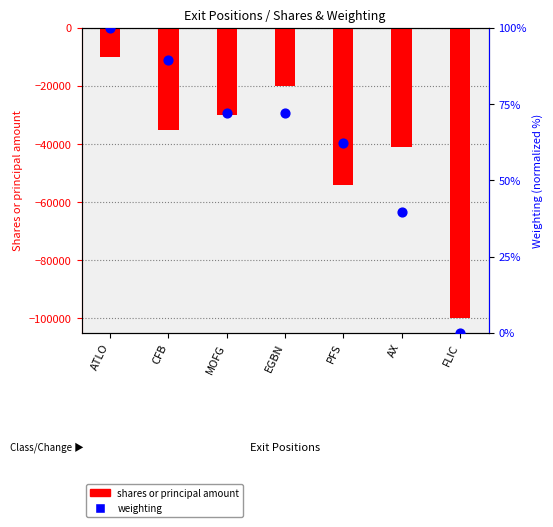

Which series has the largest Y range (max minus min)?

shares or principal amount